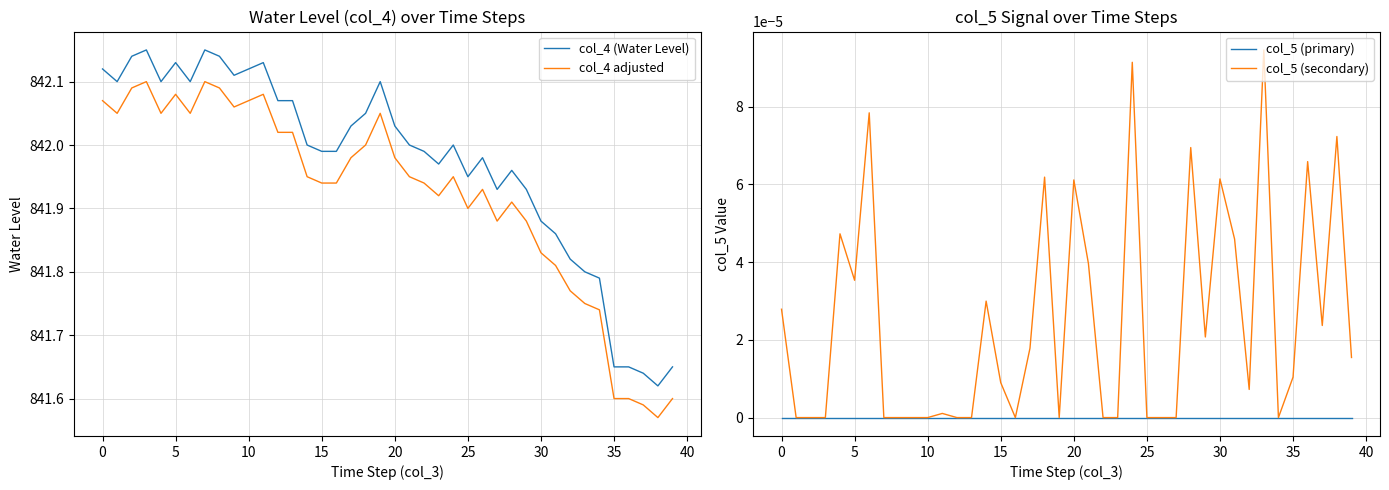

True or false: col_4 (Water Level) and col_4 adjusted cross at least once.

False